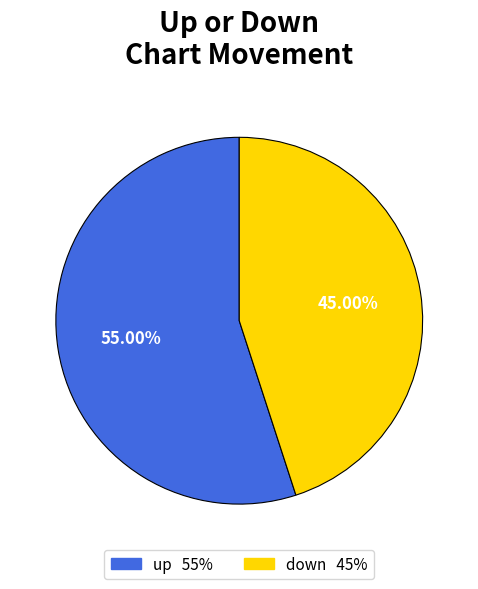

What percentage is the up slice, to the nearest percent?

55%